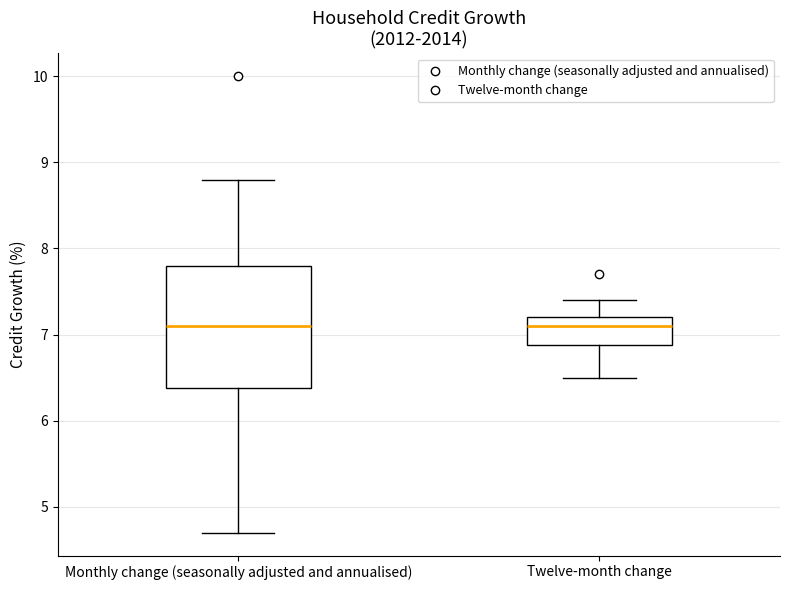

Comparing the boxes themselves (not the whiskers), which one is the tallest?

Monthly change (seasonally adjusted and annualised)